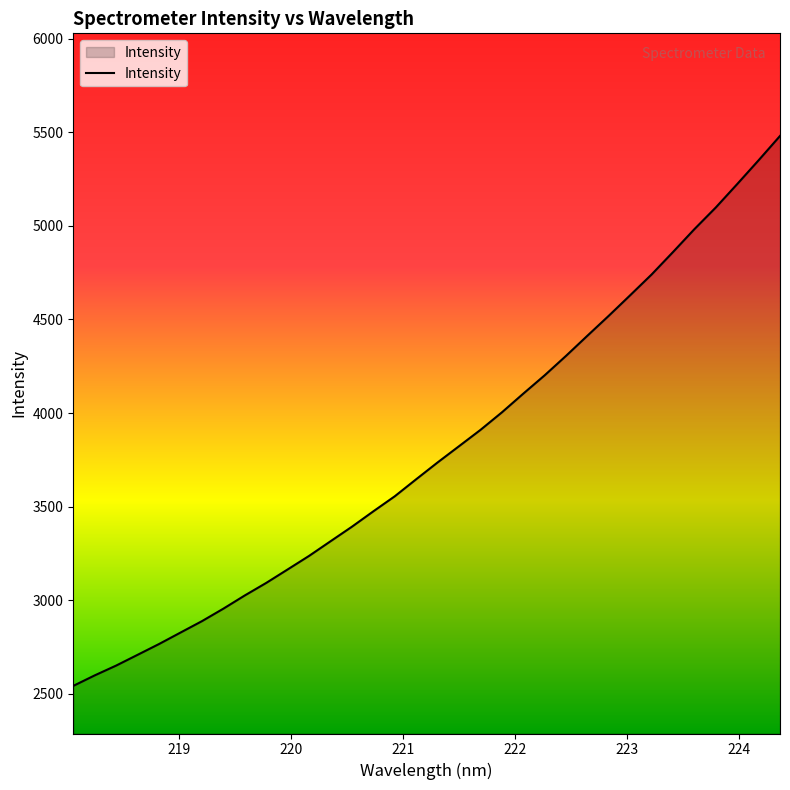

How many lines are shown in the chart?

1